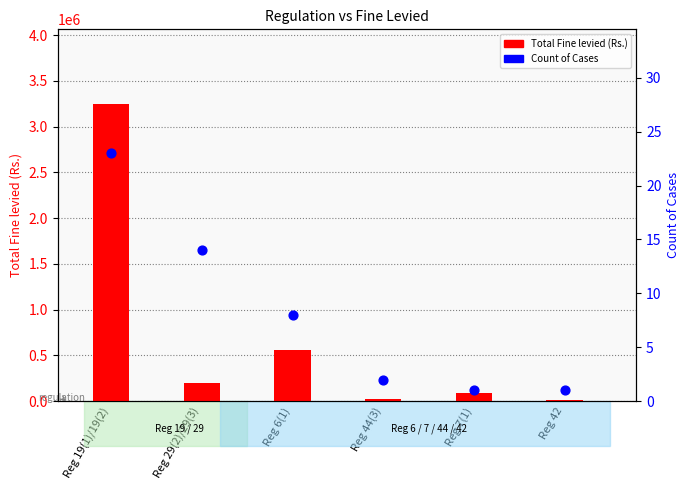

Which series has the widest spread of Y values?

Total Fine levied (Rs.)